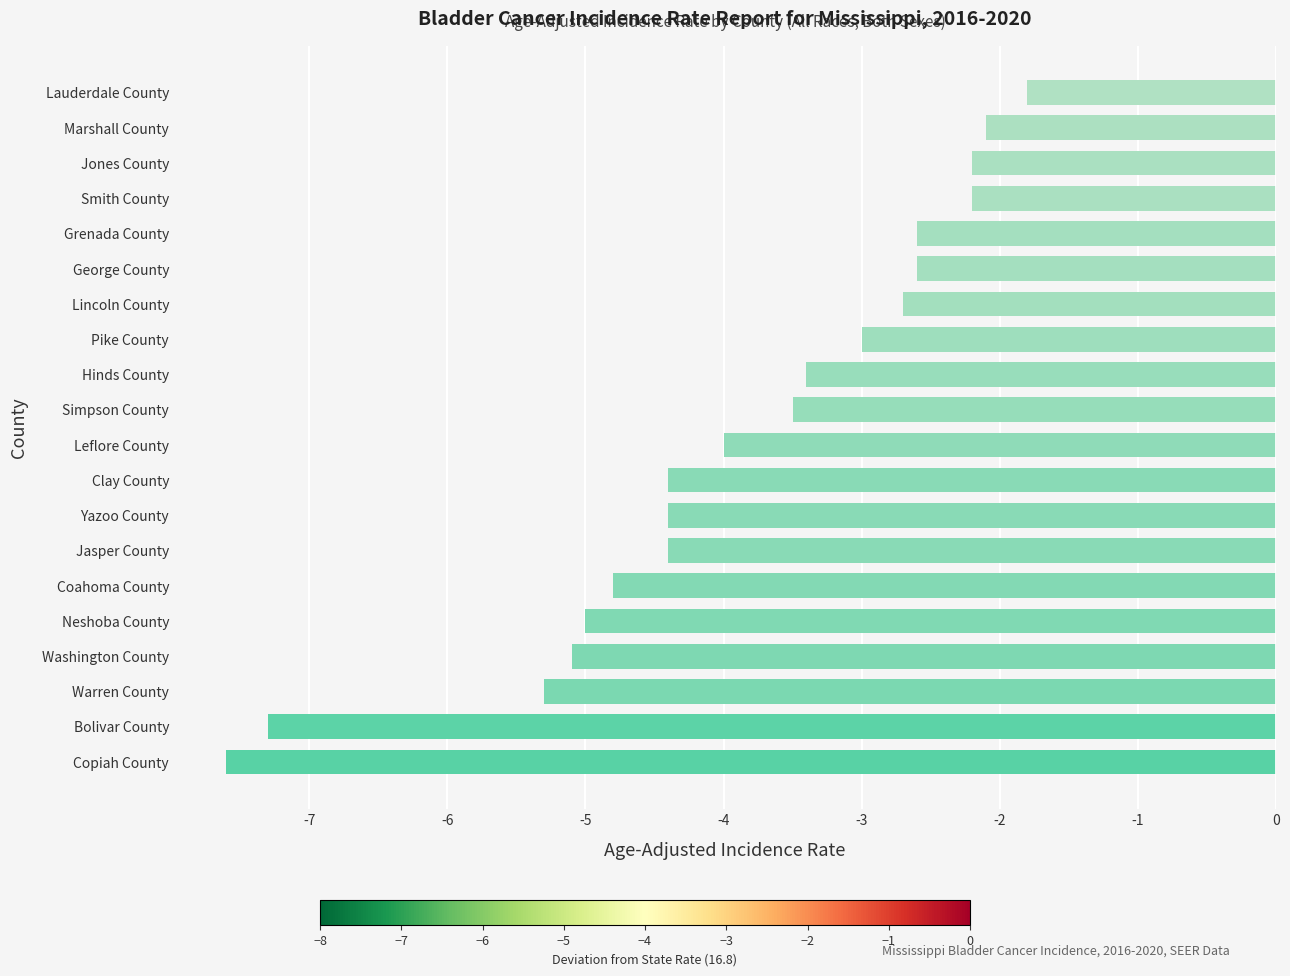

Read the value at Smith County.

-2.2